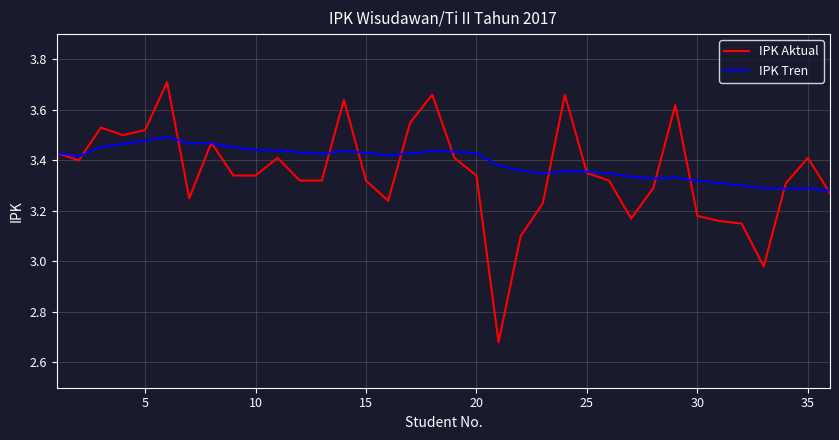

Rank the series by their maximum value, from highest to lowest.

IPK Aktual, IPK Tren